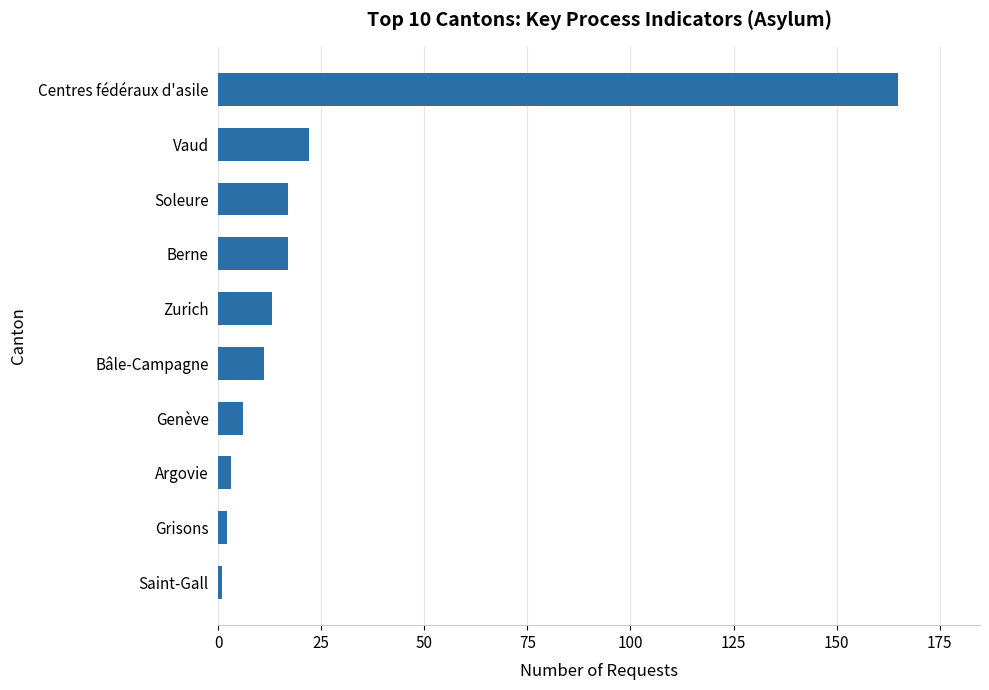

What is the change in value from Zurich to Berne?

+4